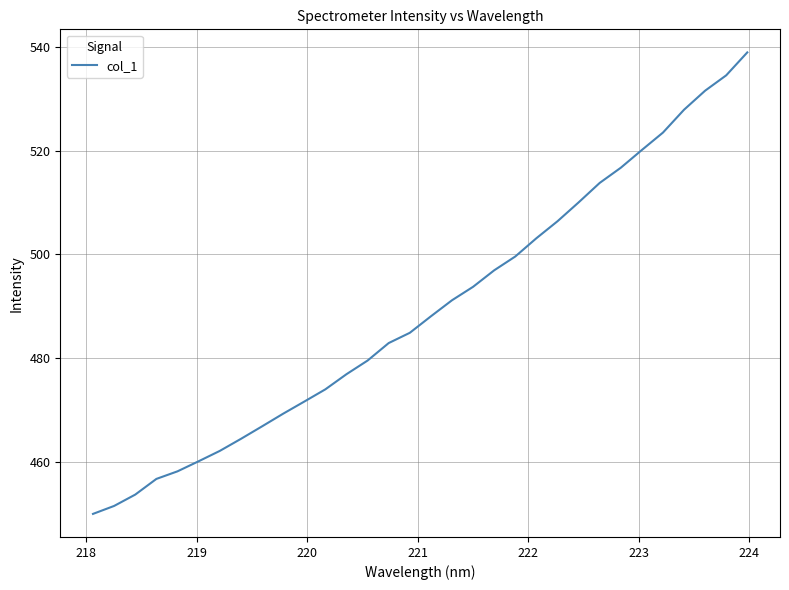

True or false: the data has more than 1 interior local peaks.

False